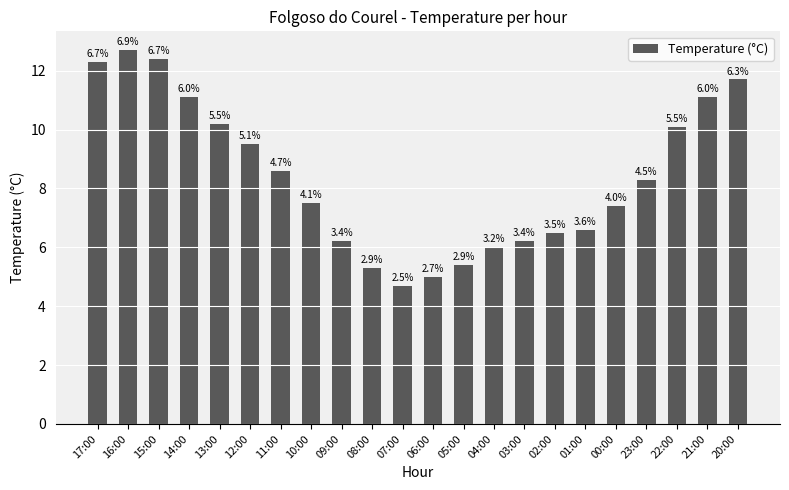

What is the difference between the maximum and minimum values?

8.0